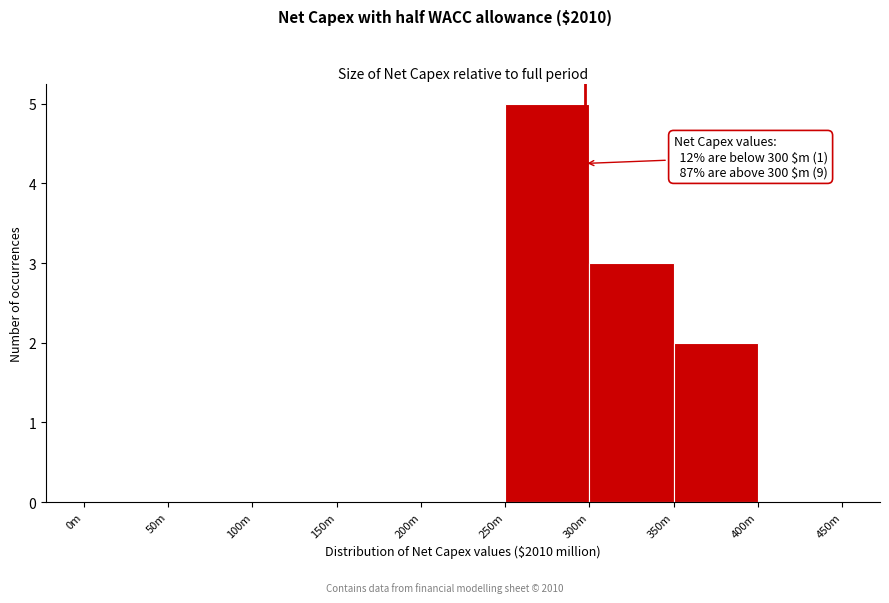

Reading left to right, list all the values displayed in this chart.

0m=0	50m=0	100m=0	150m=0	200m=0	250m=5	300m=3	350m=2	400m=0